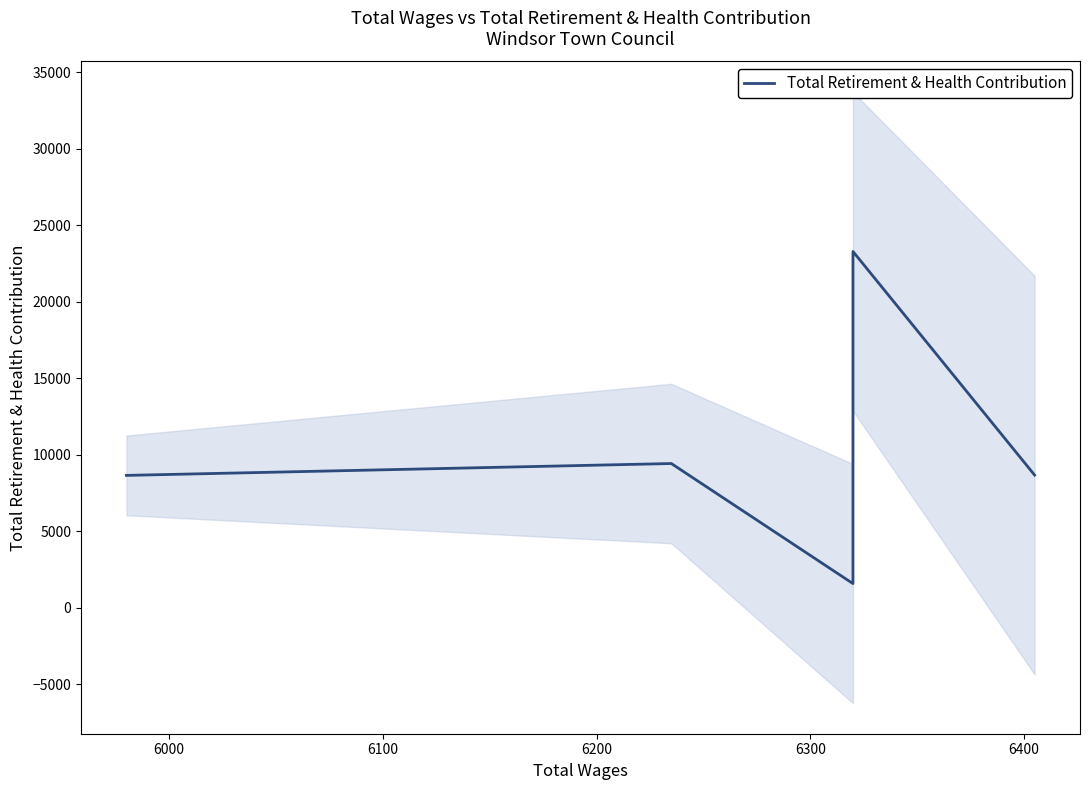

What is the value of the 3rd point from the left?

1580